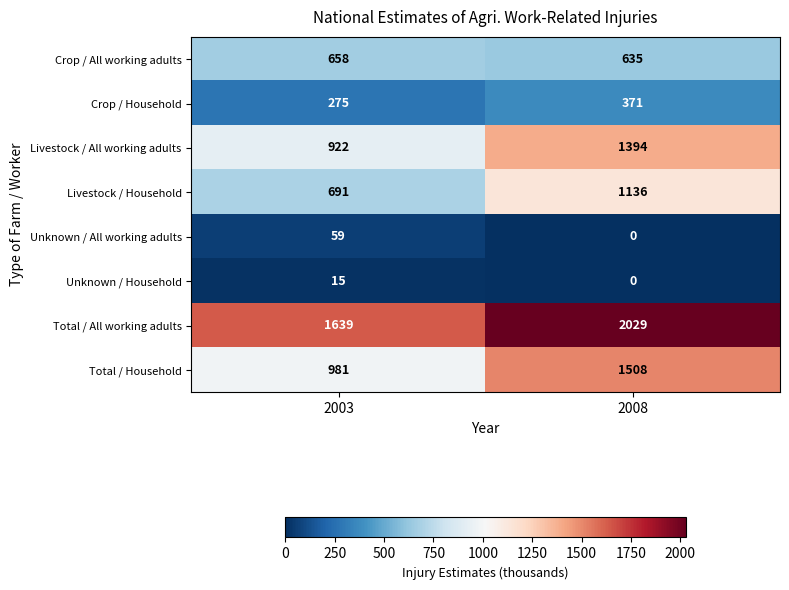

True or false: Livestock / Household has a value of 321 at 2003.

False